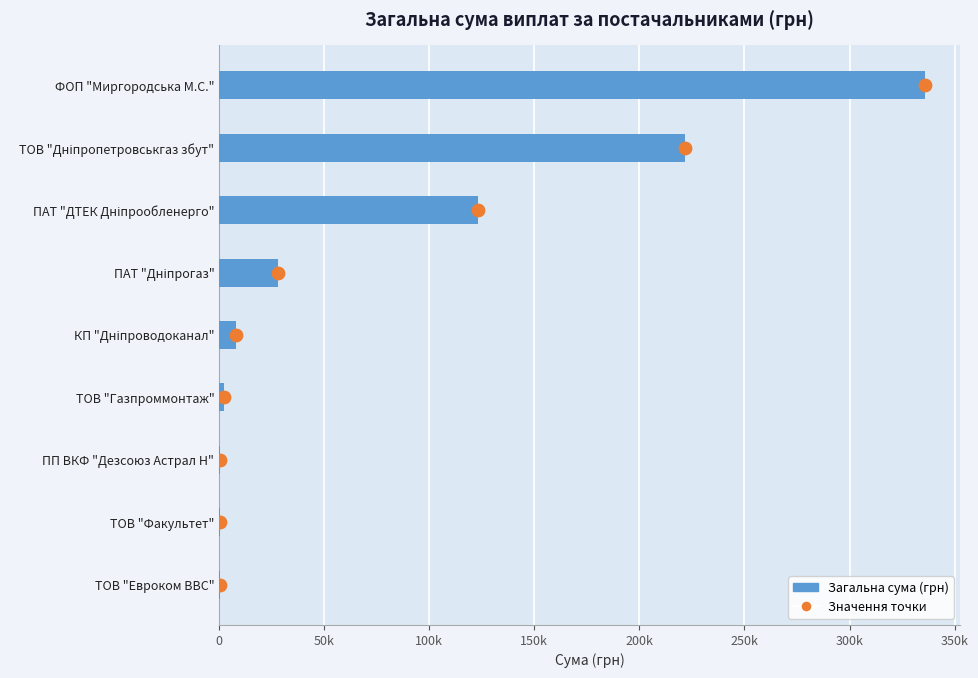

At how many categories does at least one series exceed 126022?

2